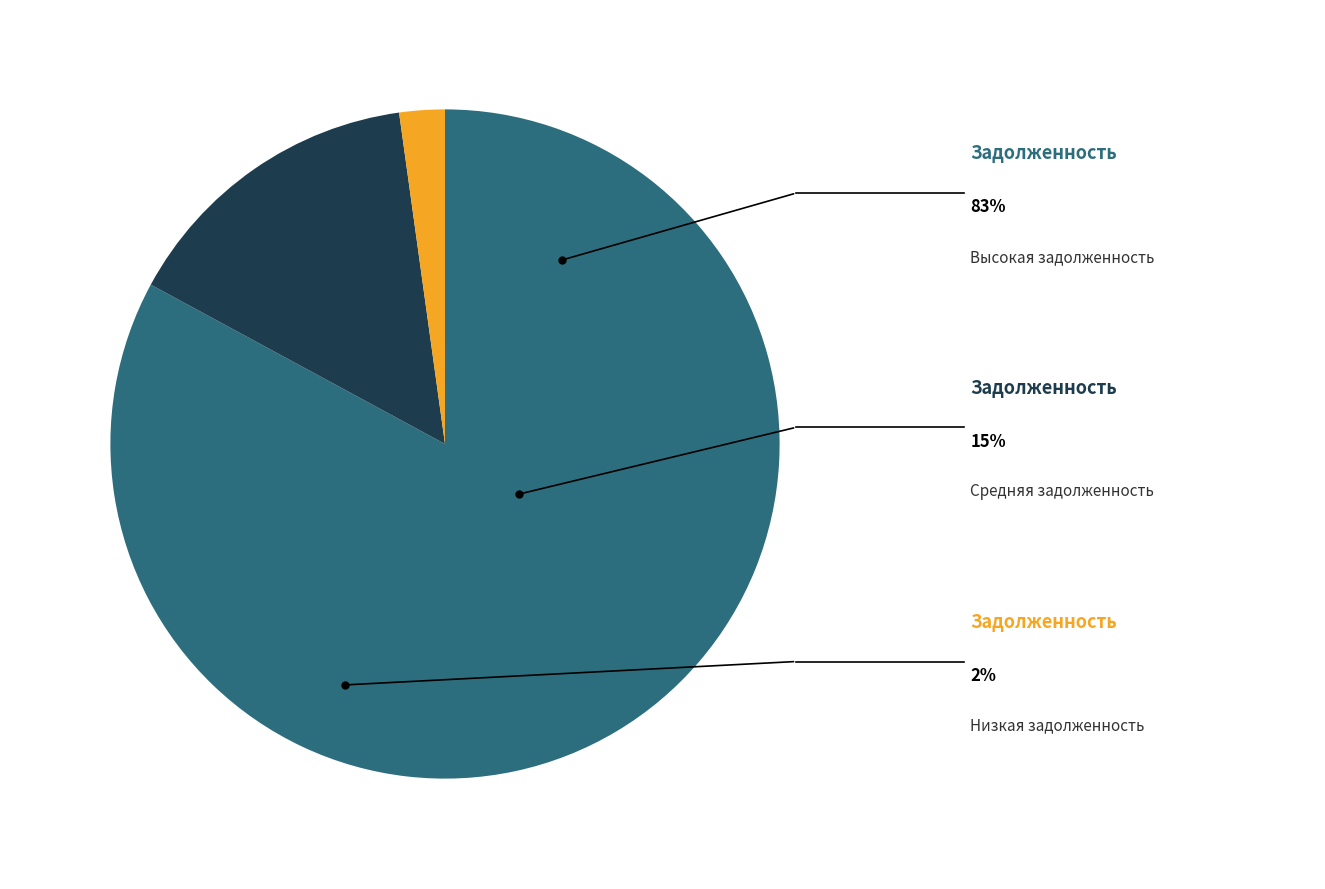

Is there any slice that represents more than half of the pie?

Yes